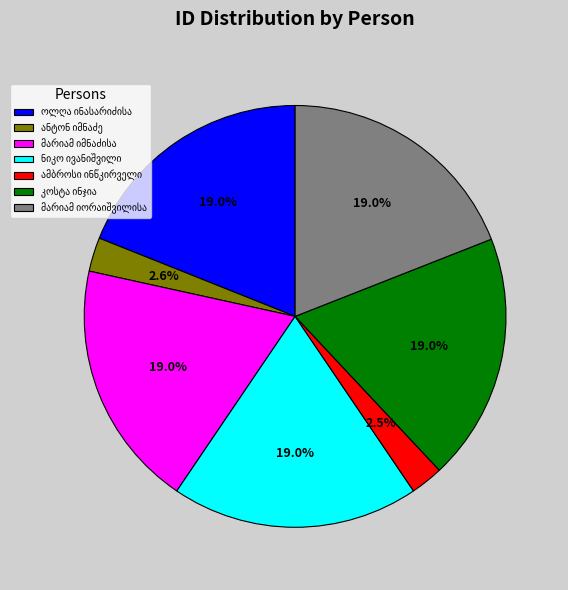

Does any single category account for the majority?

No